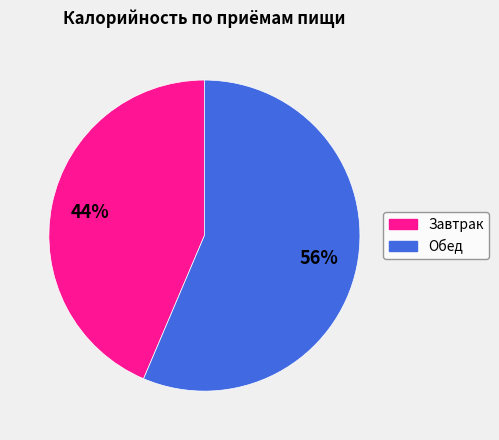

The Завтрак slice represents 34% of the pie. True or false?

False